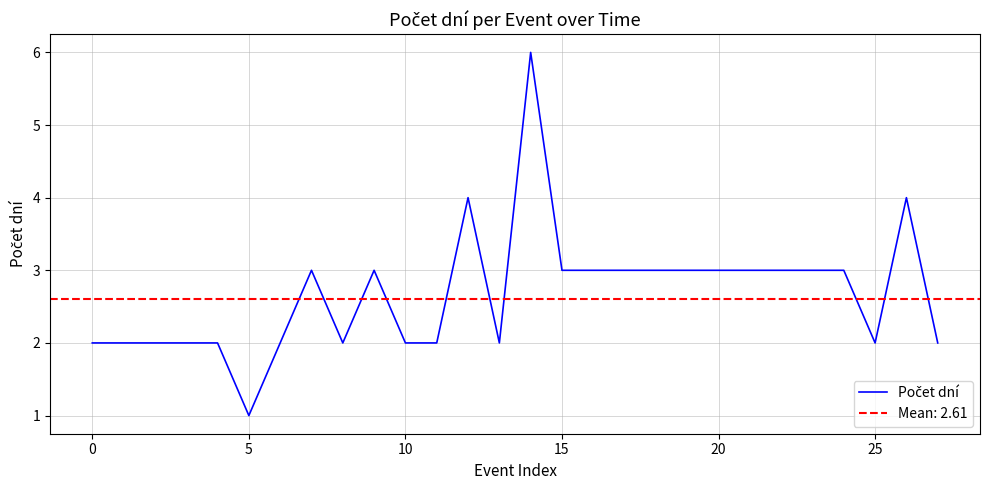

The value at 26 is 4. True or false?

True